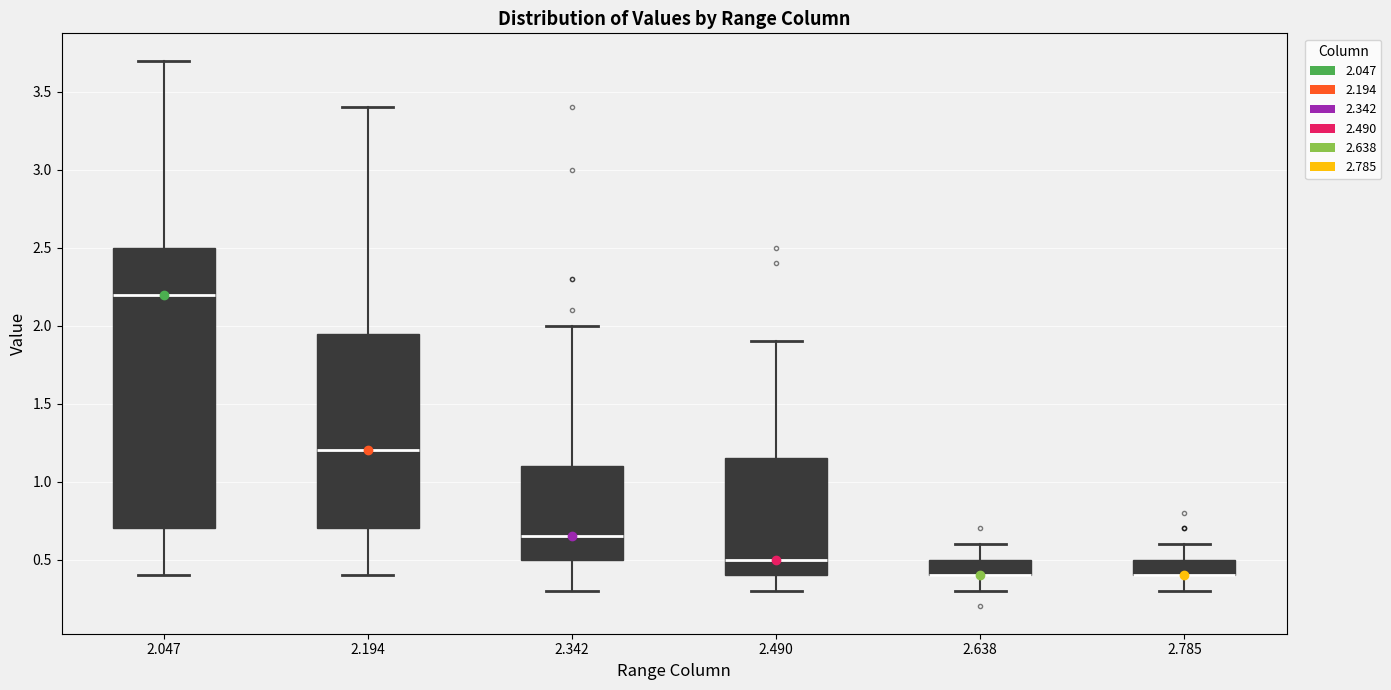

Comparing the boxes themselves (not the whiskers), which one is the tallest?

2.047